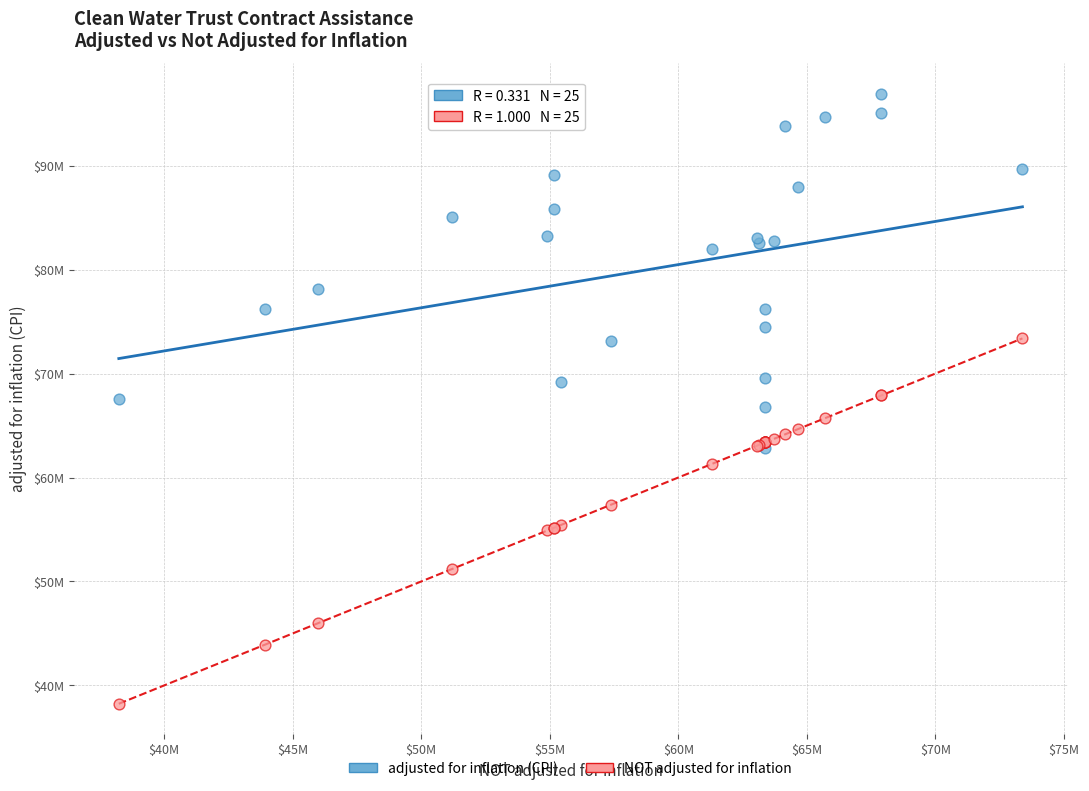

What are all the series names shown in the legend?

adjusted for inflation (CPI), NOT adjusted for inflation